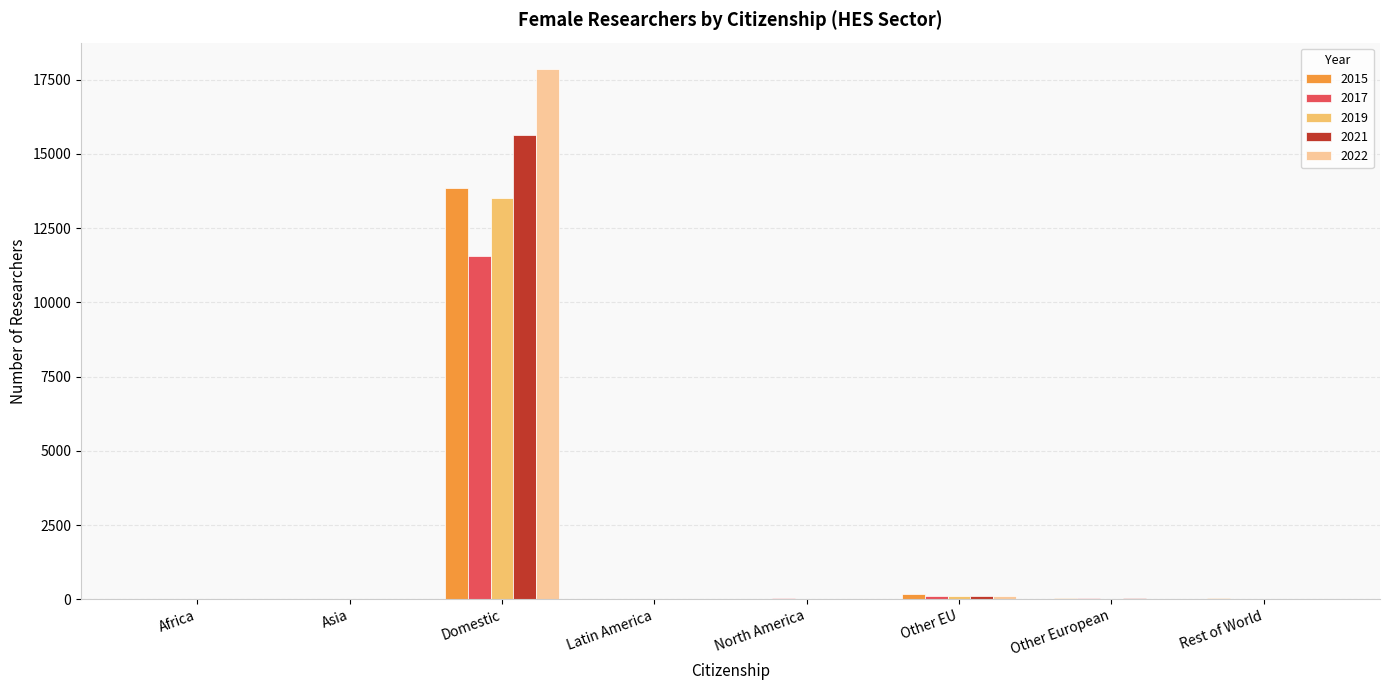

At which category is the sum across all series the highest?

Domestic